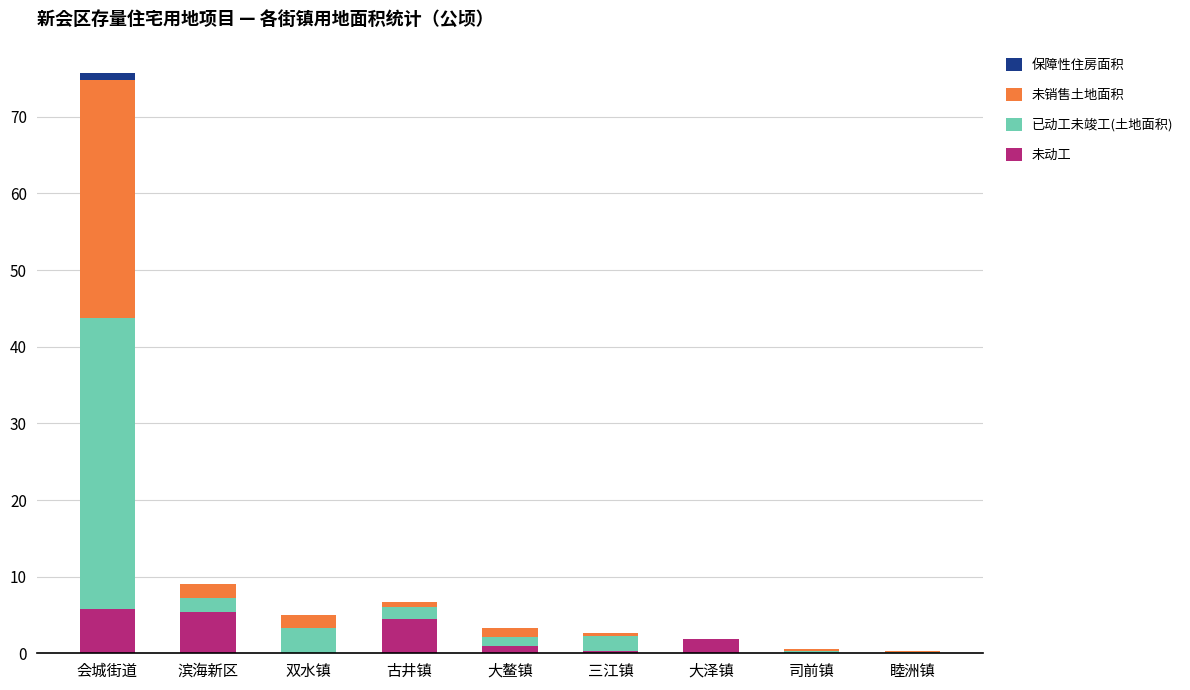

What is the sum of all 未动工 values?

18.9